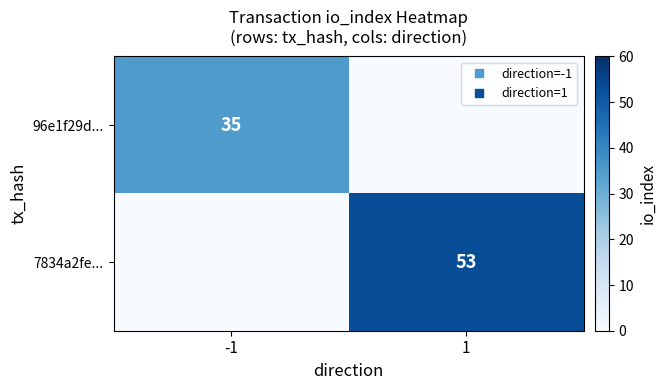

Rank the series by their average value, from highest to lowest.

7834a2fe..., 96e1f29d...